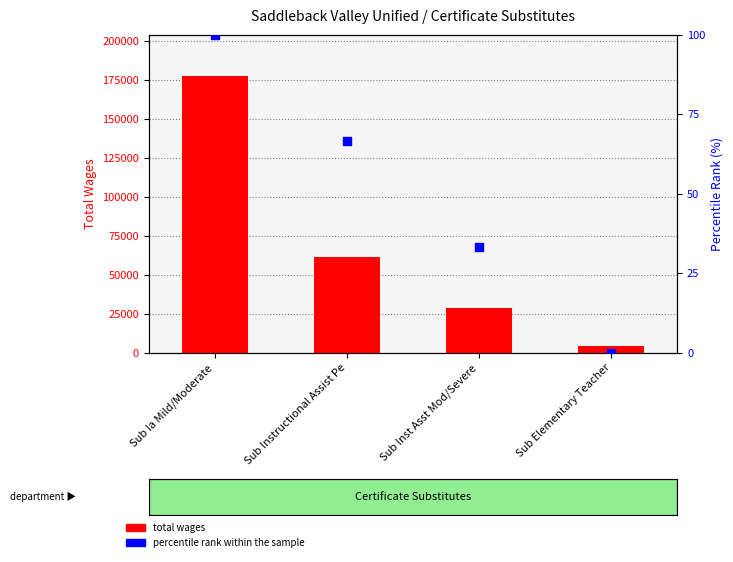

Is the value of total wages at Sub Inst Asst Mod/Severe greater than the value of percentile rank within the sample at Sub Instructional Assist Pe?

Yes